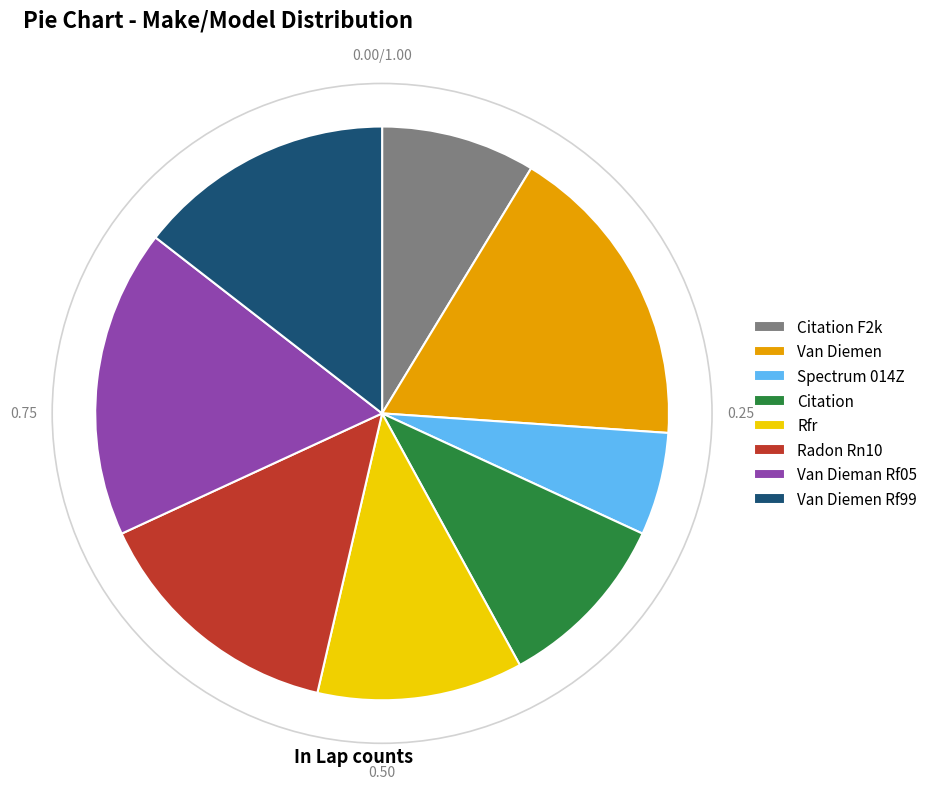

Is Citation F2k the majority of the pie?

No